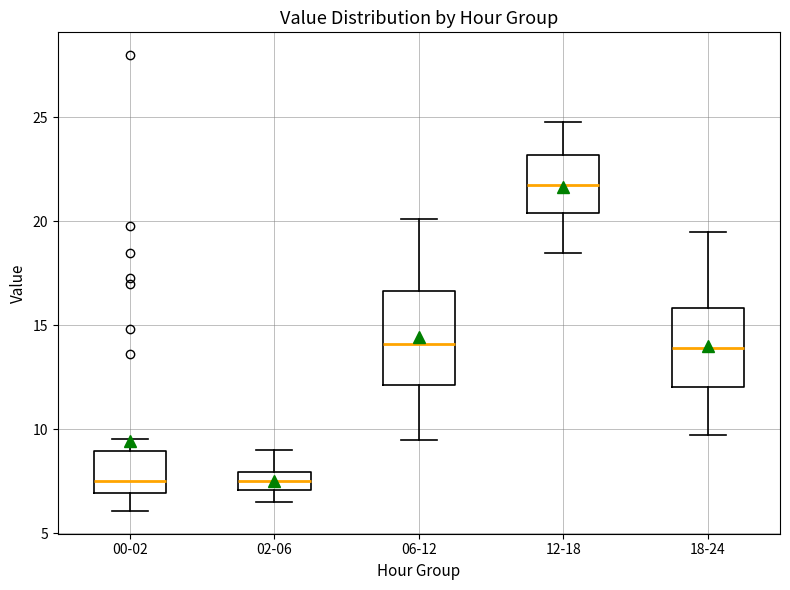

Which box is the tallest, from its lower edge to its upper edge?

06-12